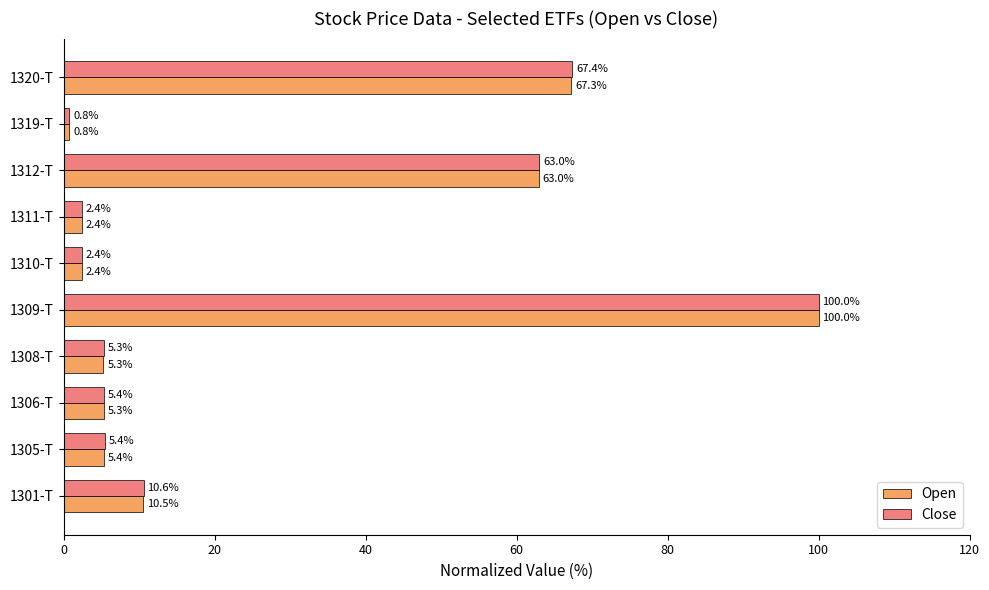

Is it true that Close equals 67.4 at 1320-T?

True